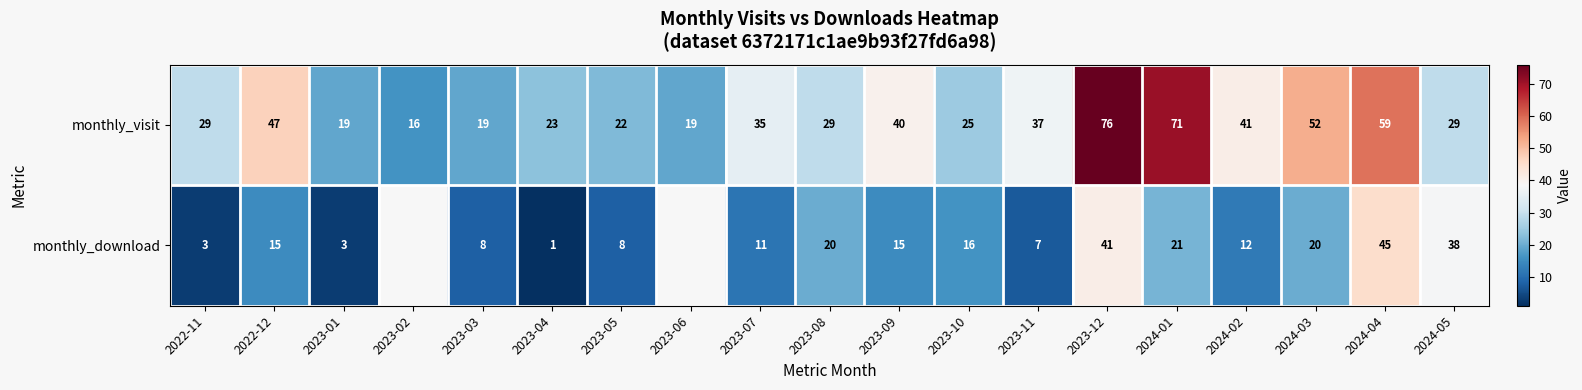

At how many categories does at least one series exceed 42?

5